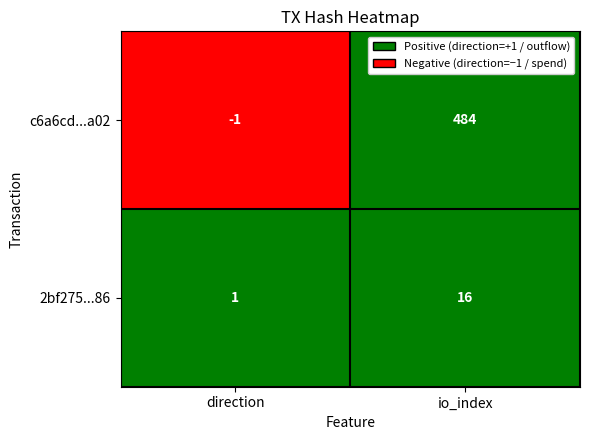

At which label is 2bf275...86 closest to 8?

direction